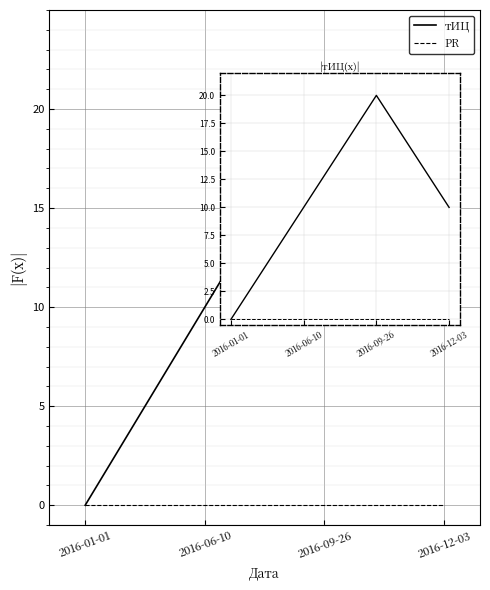

Where is the first local maximum for тИЦ?

2016-09-26